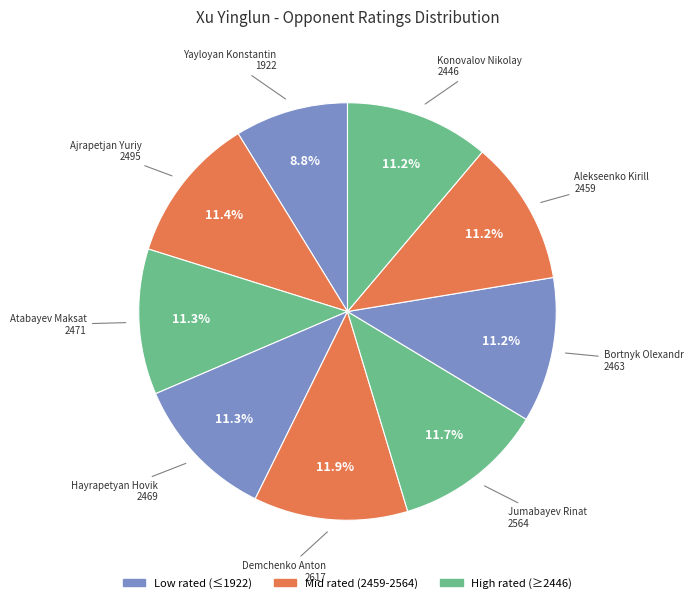

Rank the categories by value from highest to lowest.

Demchenko Anton, Jumabayev Rinat, Ajrapetjan Yuriy, Atabayev Maksat, Hayrapetyan Hovik, Bortnyk Olexandr, Alekseenko Kirill, Konovalov Nikolay, Yayloyan Konstantin